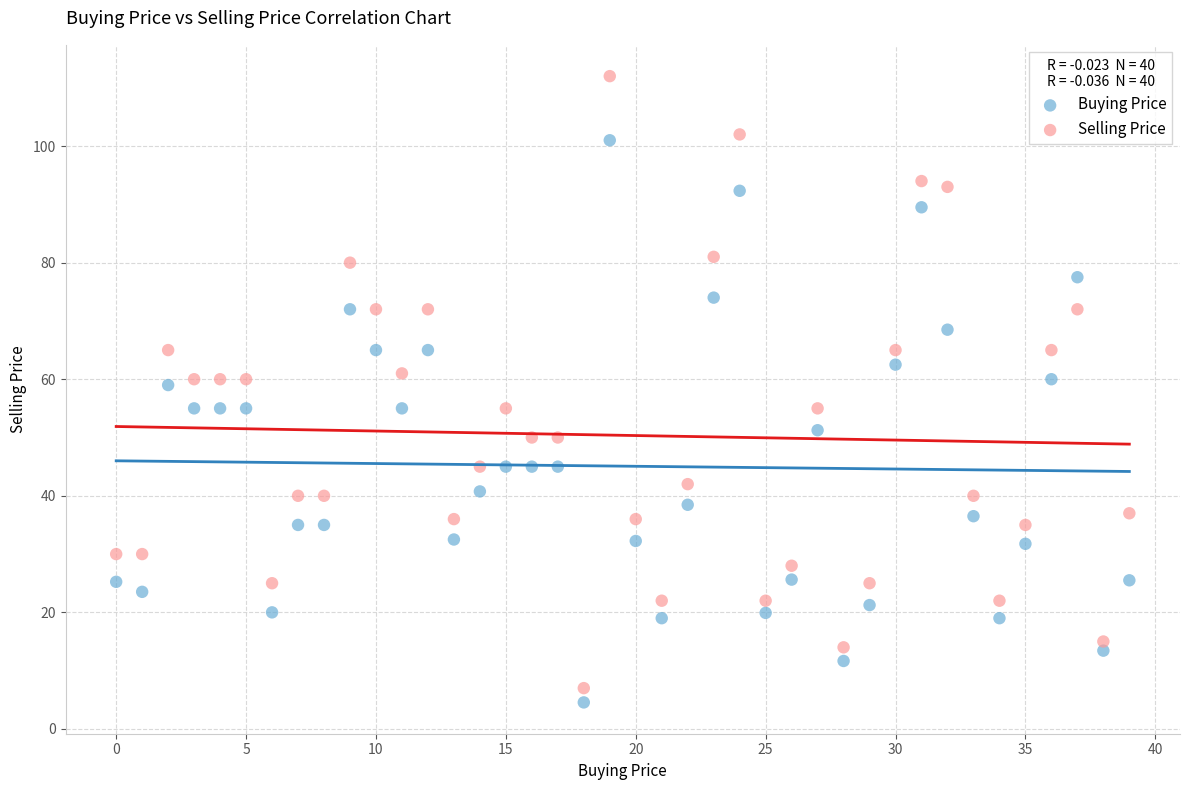

Which series contains the highest Y value?

Selling Price